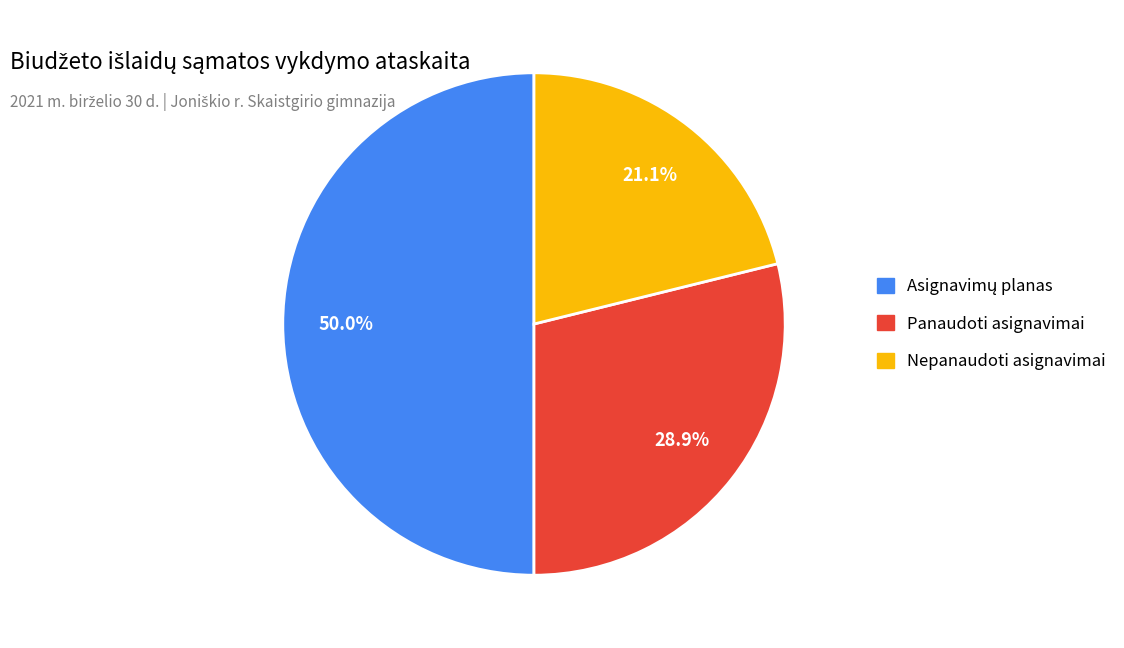

To the nearest percent, what is the average slice percentage?

33%